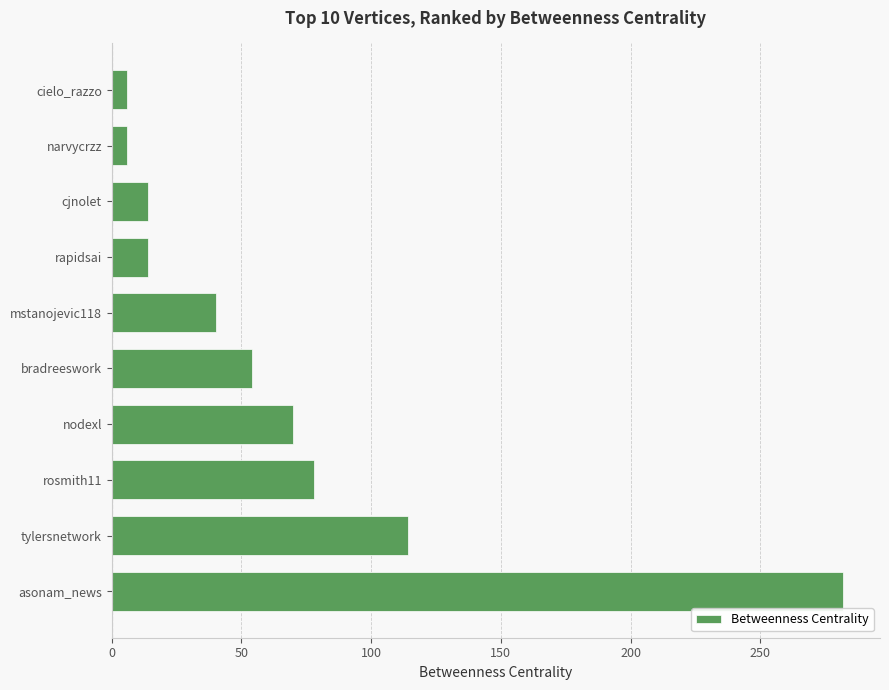

Which has a higher value, rapidsai or narvycrzz?

rapidsai